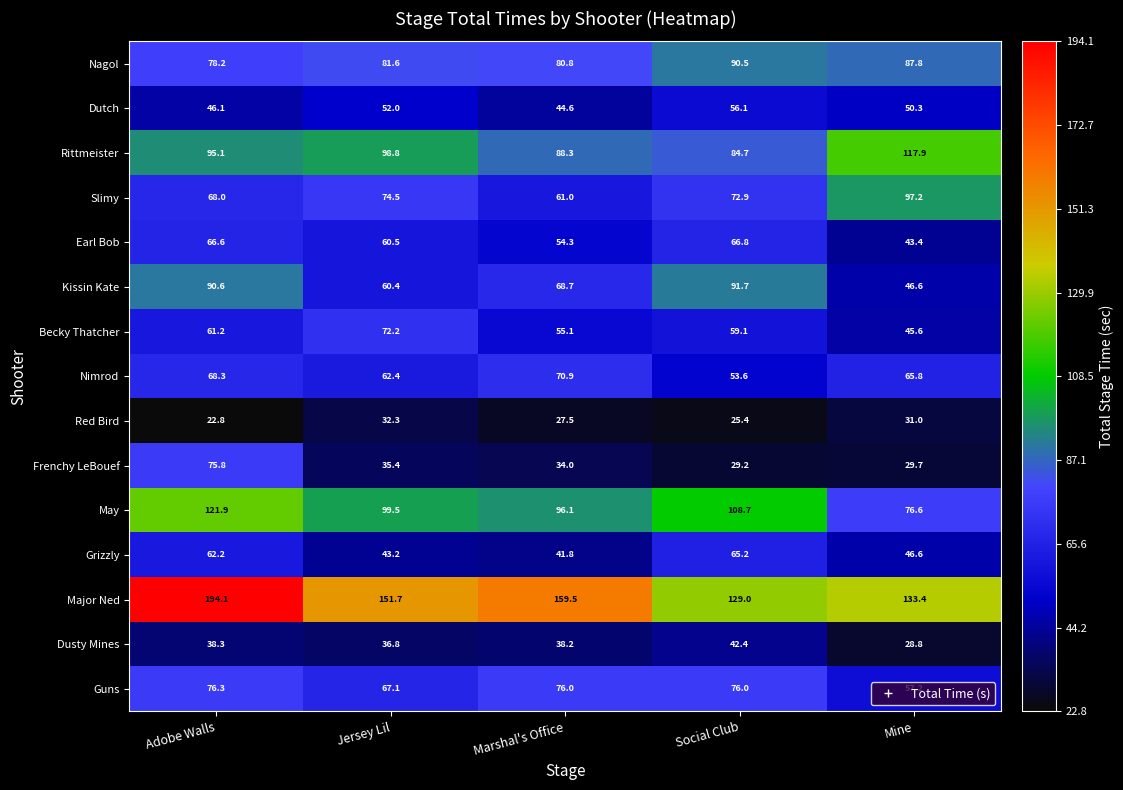

What is the difference between the maximum and second lowest values in the Becky Thatcher series?

17.1